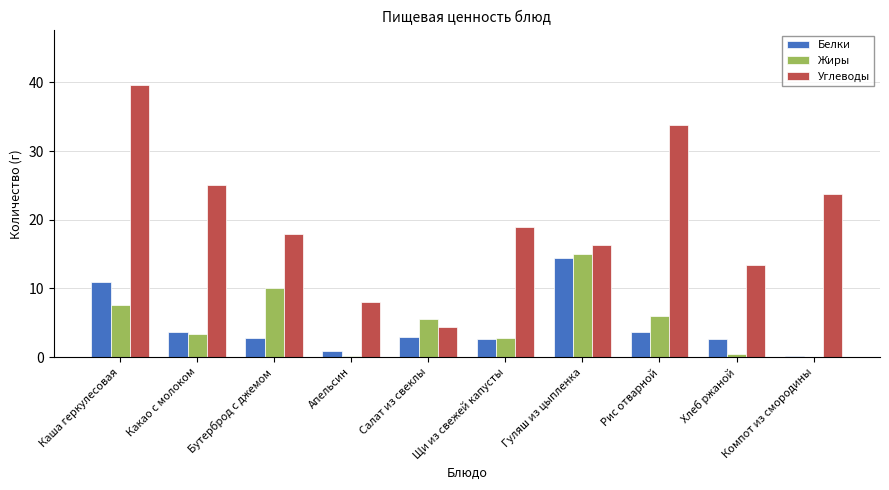

Is the value of Углеводы at Гуляш из цыпленка greater than the value of Белки at Каша геркулесовая?

Yes